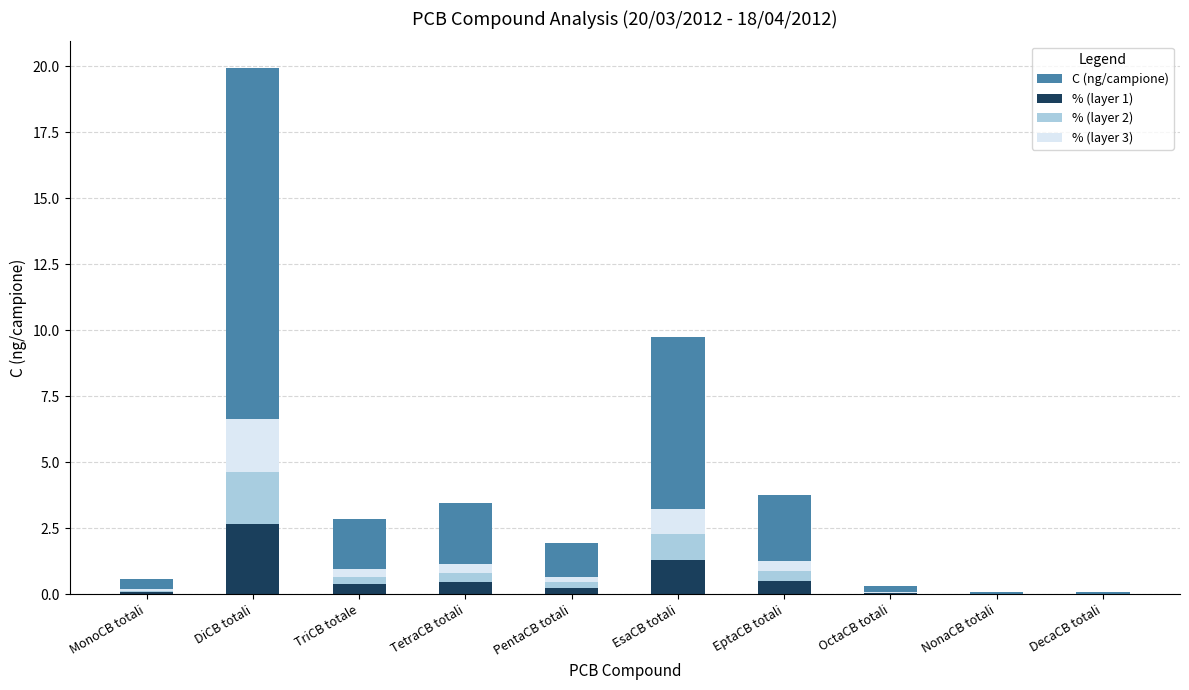

Which category has the highest value in the % (layer 1) series?

DiCB totali